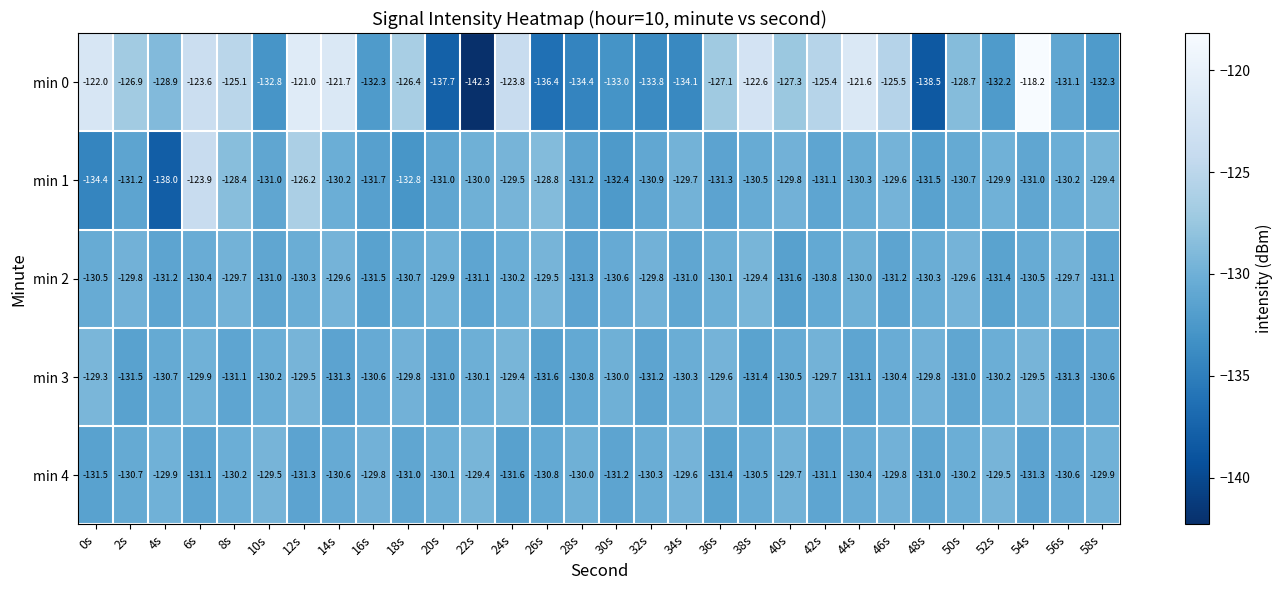

What is the smallest value displayed?

-142.3